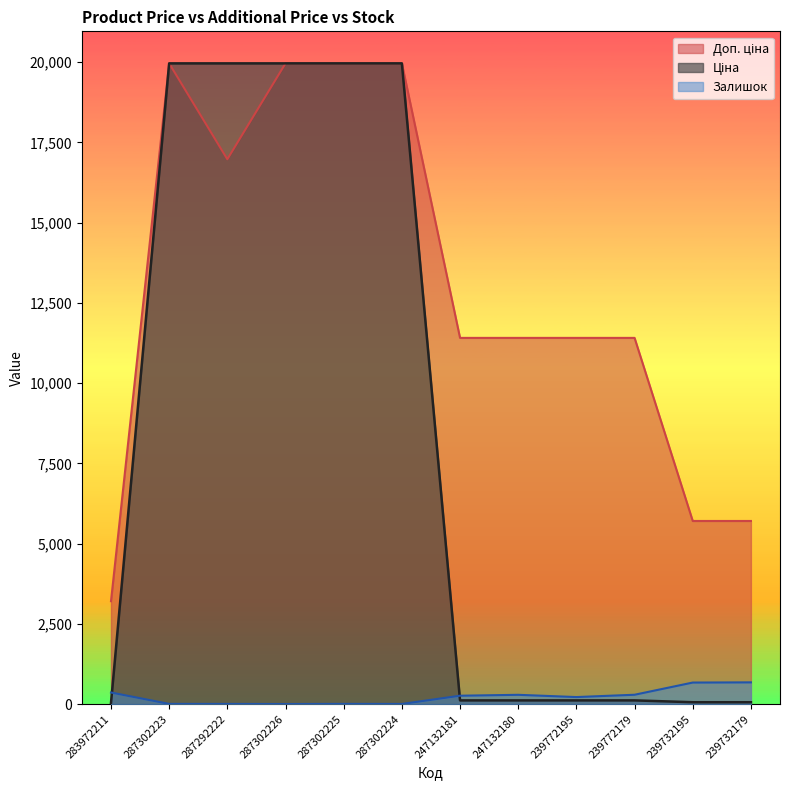

Reading left to right, what are all the values shown in this chart?

Ціна: 283972211=32.0	287302223=19964.2	287292222=19964.2	287302226=19964.2	287302225=19964.2	287302224=19964.2	247132181=114.1	247132180=114.1	239772195=114.1	239772179=114.1	239732195=57.0	239732179=57.0
Доп. ціна: 283972211=3205.0	287302223=19964.2	287292222=16976.3	287302226=19964.2	287302225=19964.2	287302224=19964.2	247132181=11410.0	247132180=11410.0	239772195=11410.0	239772179=11410.0	239732195=5705.0	239732179=5705.0
Залишок: 283972211=360.0	287302223=5.0	287292222=4.0	287302226=1.0	287302225=5.0	287302224=3.0	247132181=260.0	247132180=288.0	239772195=218.0	239772179=290.0	239732195=670.0	239732179=676.0